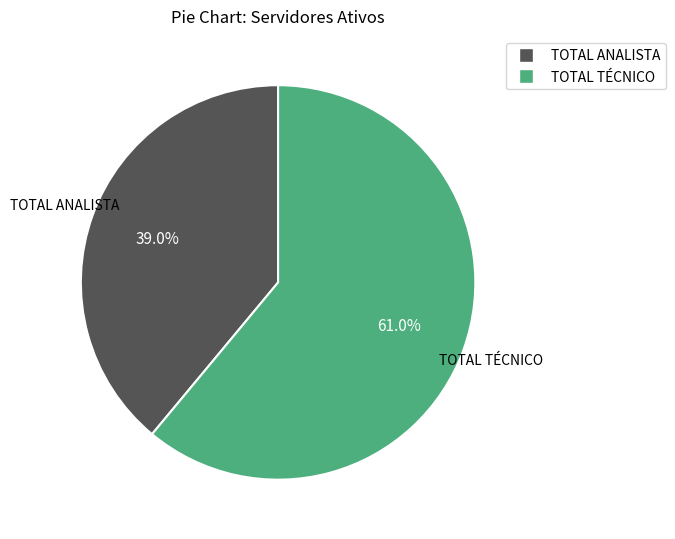

The TOTAL TÉCNICO slice represents 61% of the pie. True or false?

True